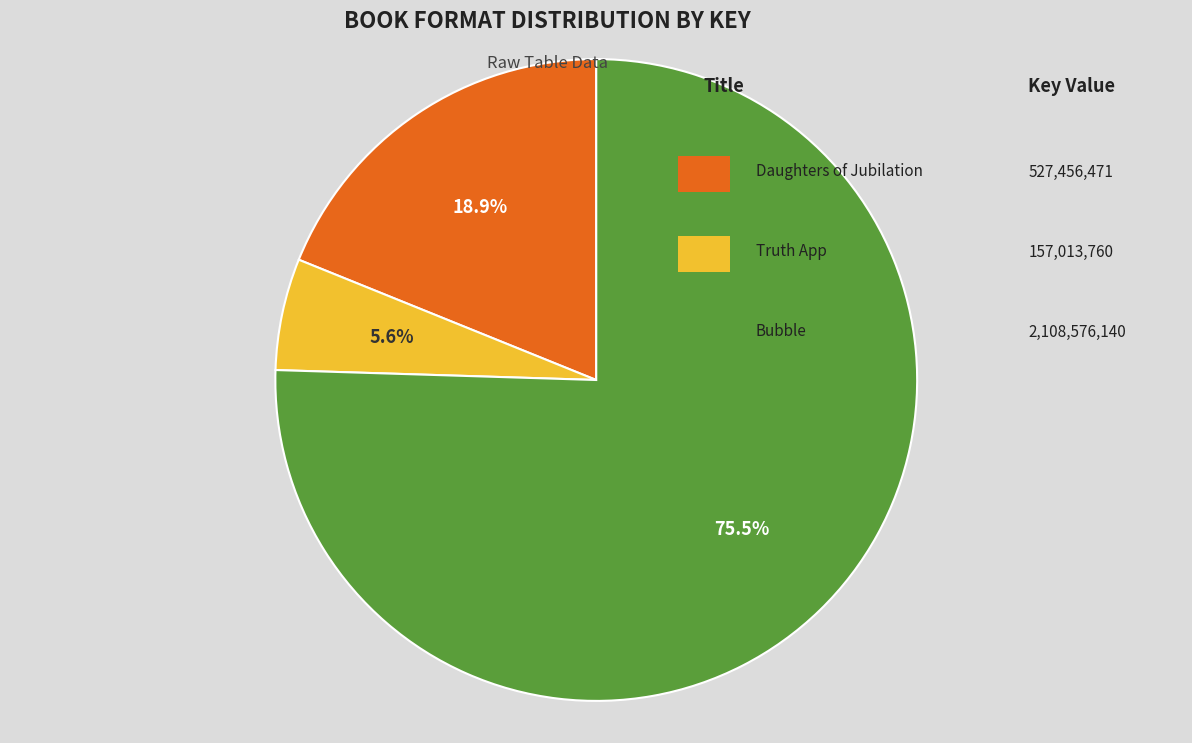

To the nearest percent, what is the average slice percentage?

33%